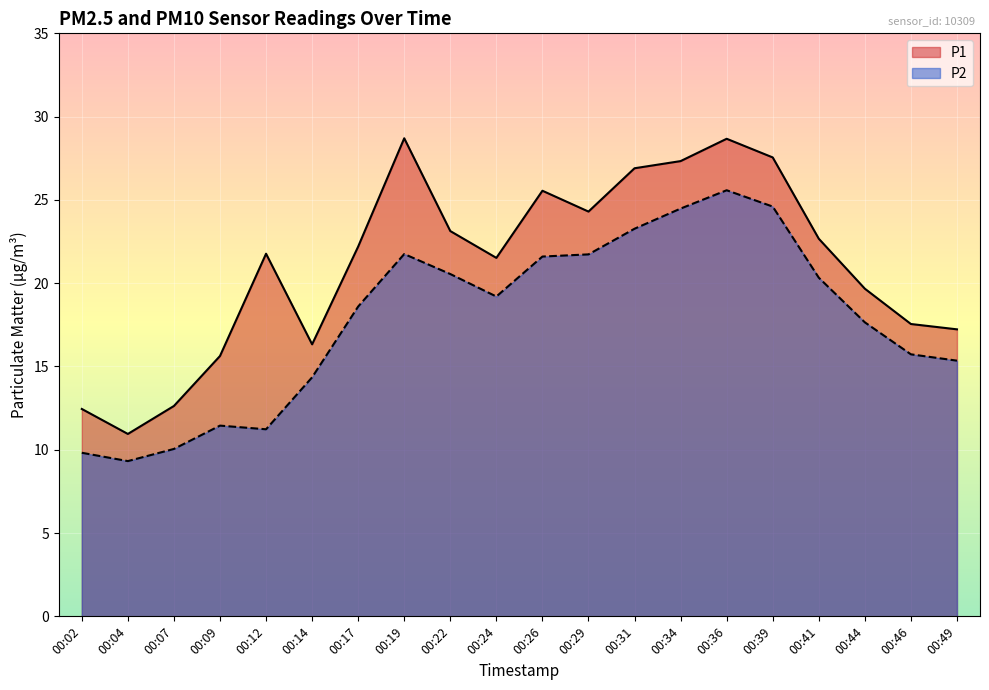

What is the total value across all series at 00:07?

22.7